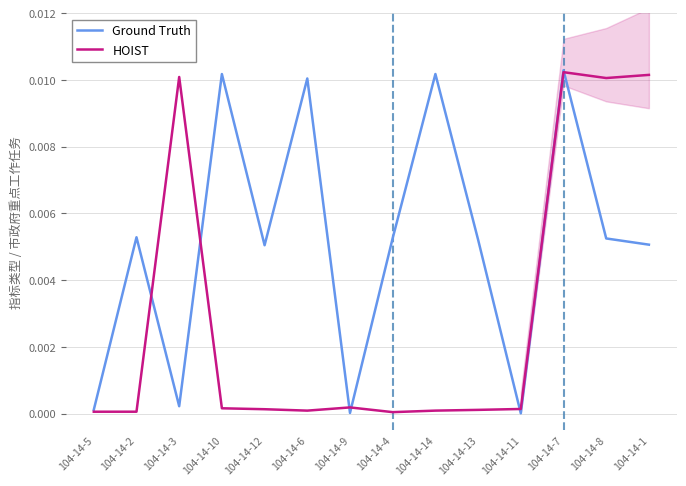

How many interior local peaks does the HOIST series have?

3